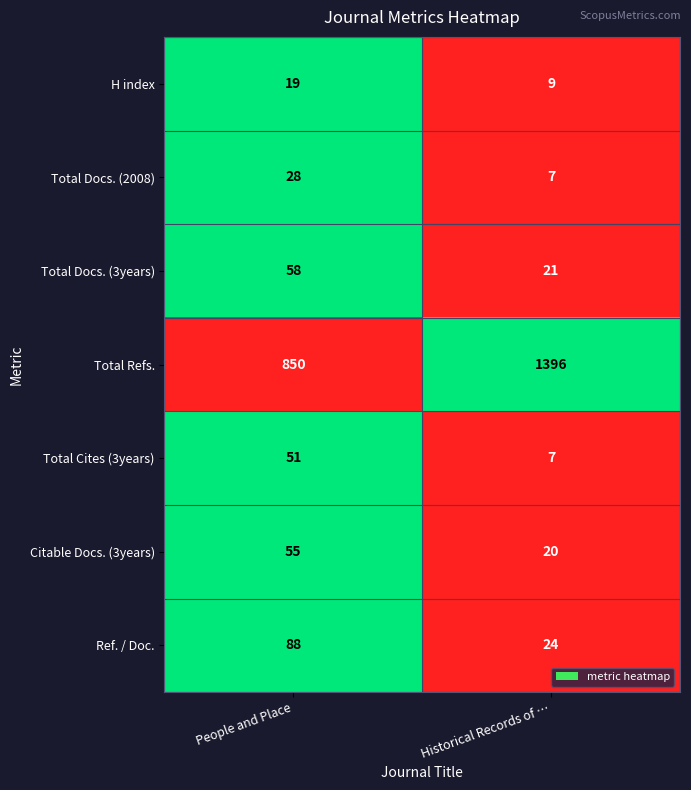

Which series has the widest spread of values?

Total Refs.